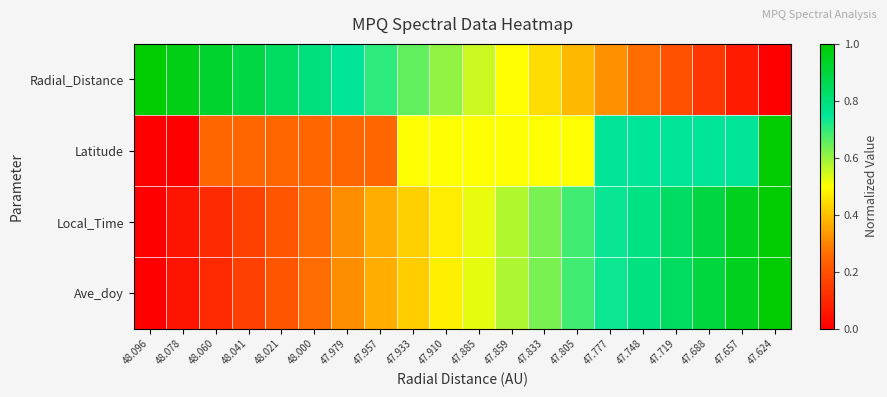

What is the spread (max minus min) of values at 47.979?

0.5